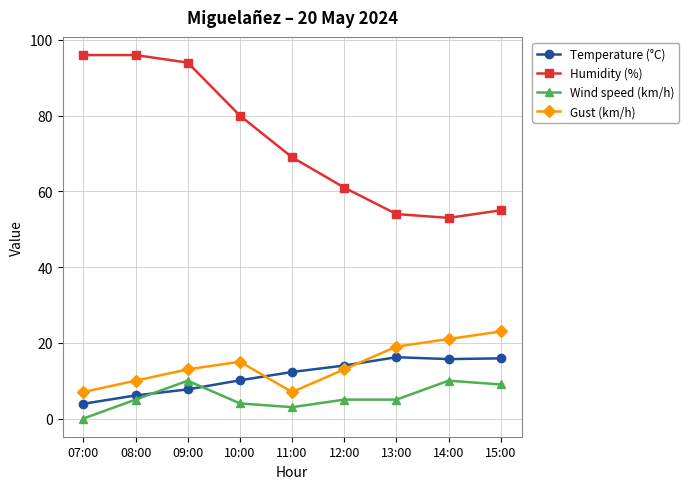

What is the label of the 2nd point from the right?

14:00